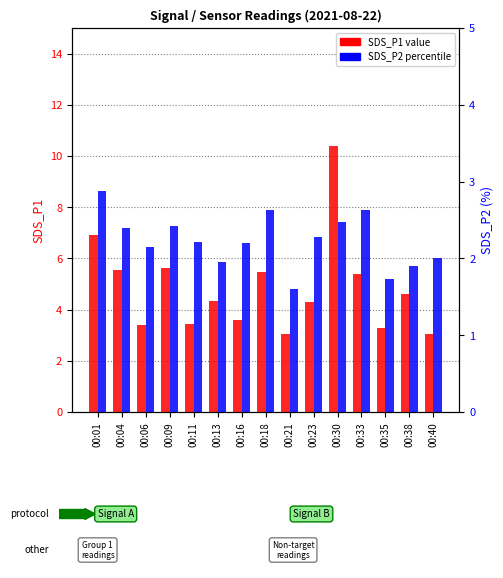

Reading left to right, transcribe all the data shown in this chart.

SDS_P1: 00:01=6.9	00:04=5.5	00:06=3.4	00:09=5.6	00:11=3.4	00:13=4.3	00:16=3.6	00:18=5.5	00:21=3.0	00:23=4.3	00:30=10.4	00:33=5.4	00:35=3.3	00:38=4.6	00:40=3.0
SDS_P2: 00:01=2.9	00:04=2.4	00:06=2.1	00:09=2.4	00:11=2.2	00:13=1.9	00:16=2.2	00:18=2.6	00:21=1.6	00:23=2.3	00:30=2.5	00:33=2.6	00:35=1.7	00:38=1.9	00:40=2.0